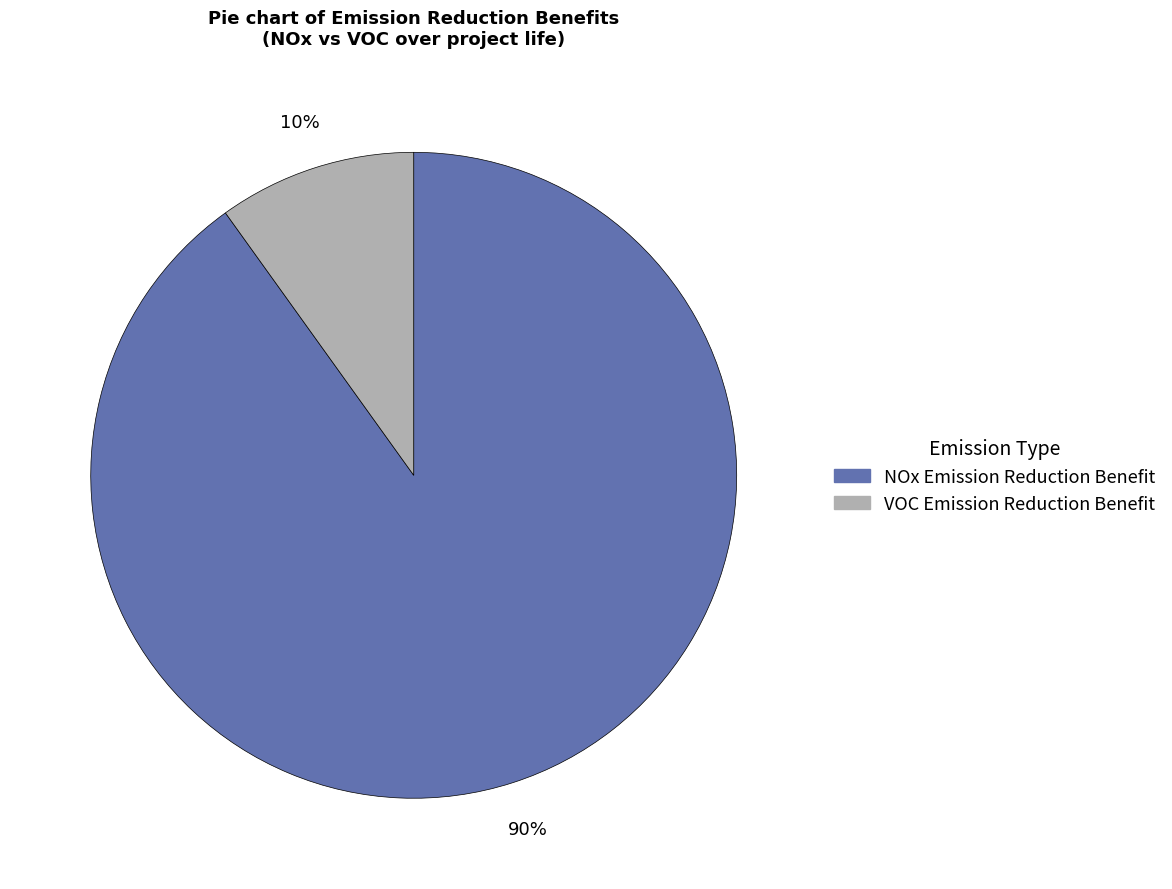

What percentage is the VOC Emission Reduction Benefit slice, to the nearest percent?

10%